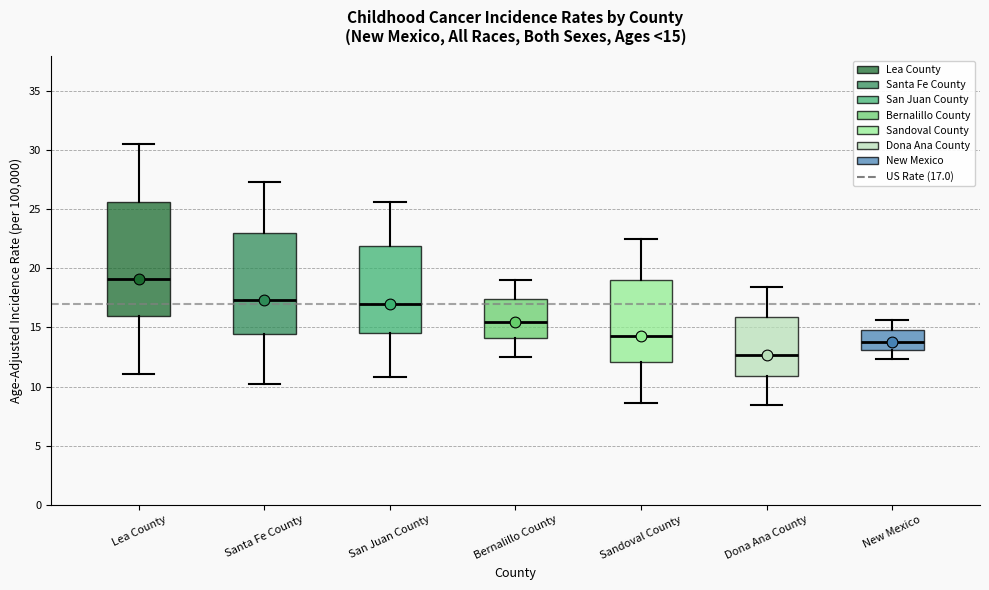

Which box is the tallest, from its lower edge to its upper edge?

Lea County